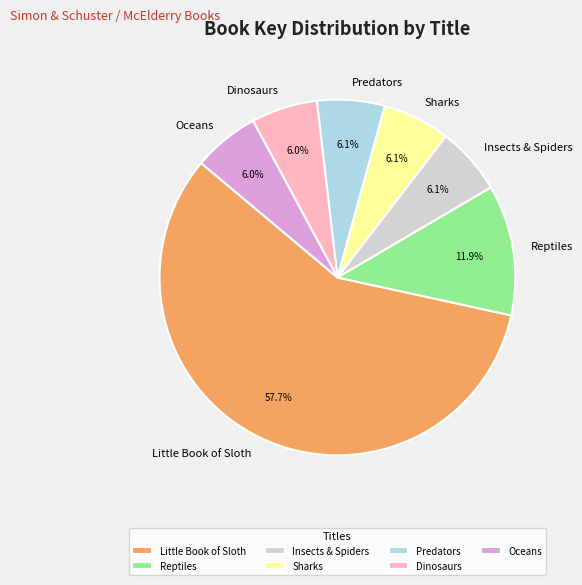

To the nearest percent, what is the combined percentage of Reptiles and Oceans?

18%